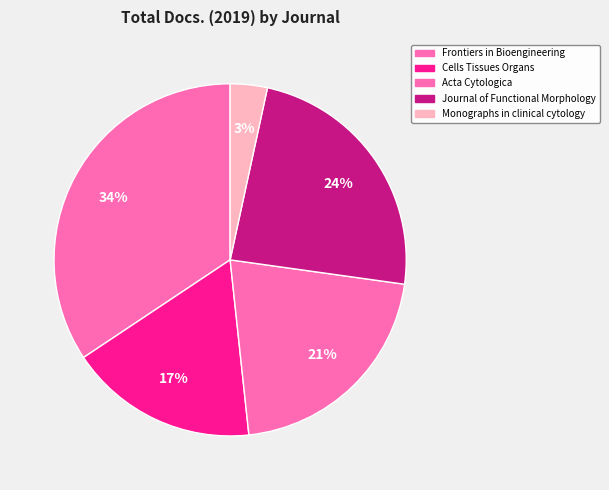

Count the number of slices in the pie.

5